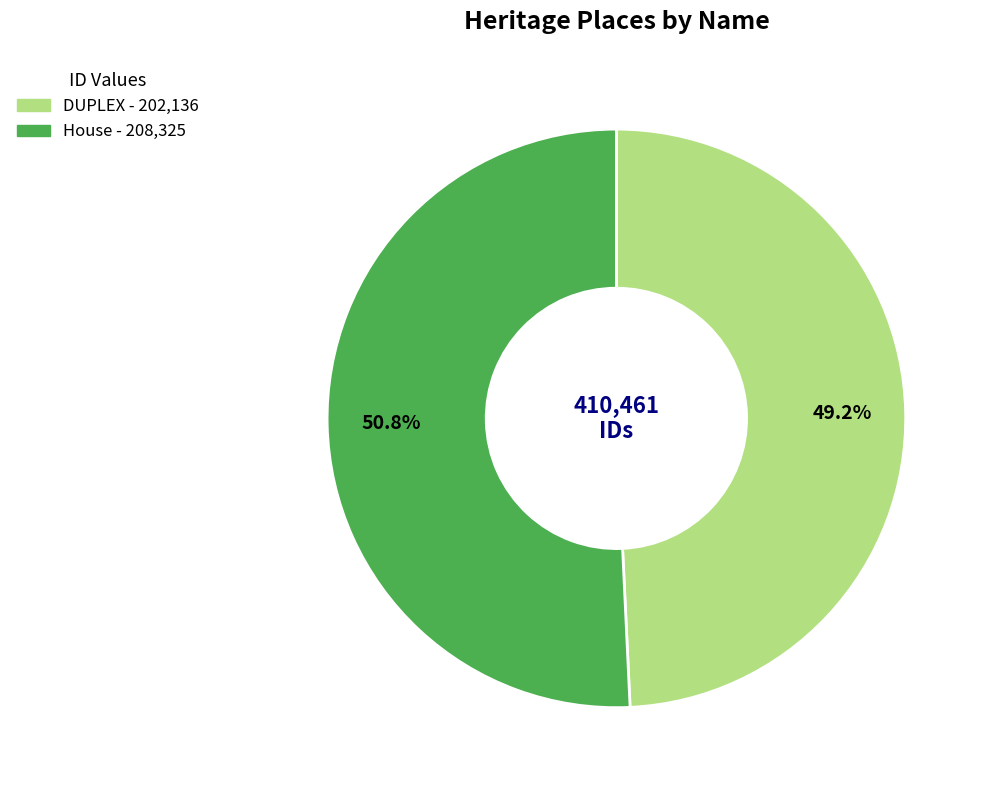

How many segments does this pie chart have?

2